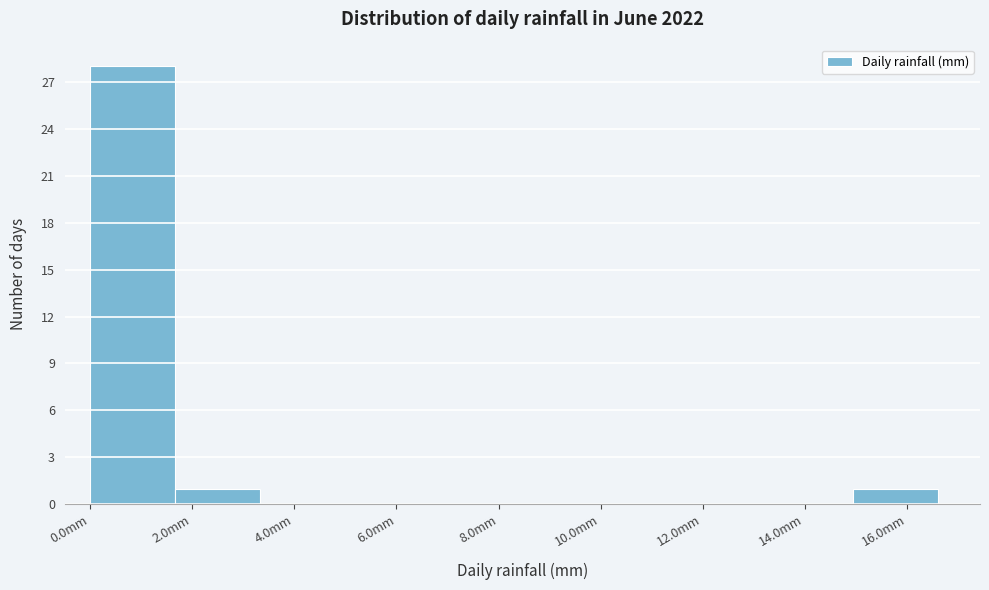

Reading left to right, transcribe this chart: for each bar, give the range it covers on the x-axis and its height. Neither the bar edges nor the heights are printed on the chart, so give them approximately, as read against the axes.

0.00 to 1.66: 28
1.66 to 3.32: 1
3.32 to 4.98: 0
4.98 to 6.64: 0
6.64 to 8.30: 0
8.30 to 9.96: 0
9.96 to 11.62: 0
11.62 to 13.28: 0
13.28 to 14.94: 0
14.94 to 16.60: 1